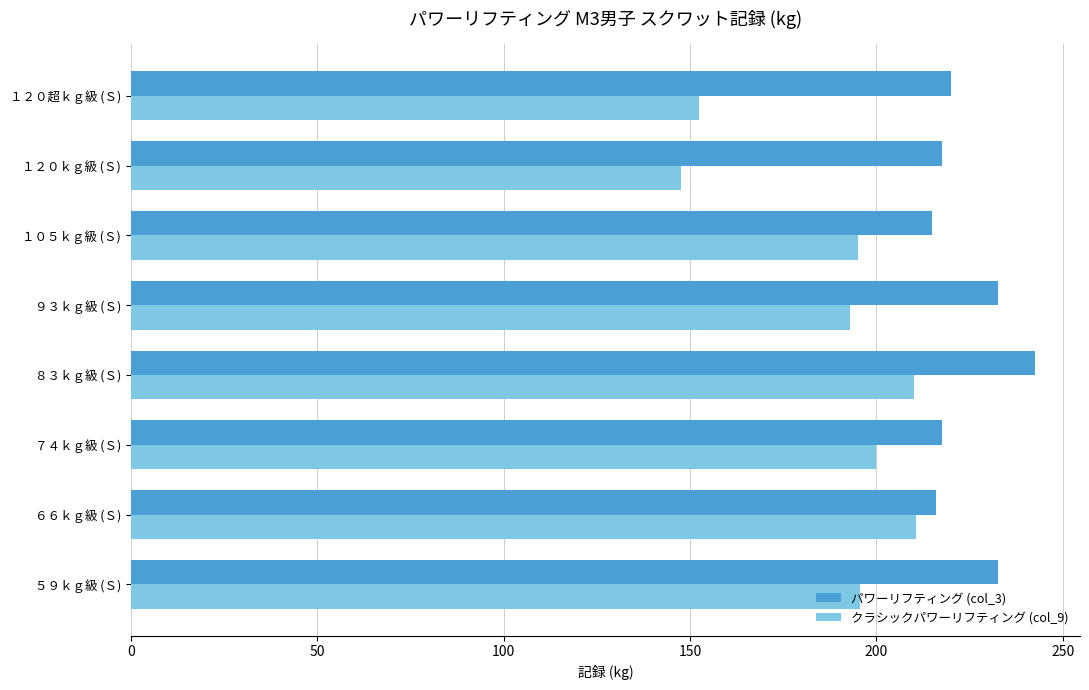

List the series in order of their overall mean, highest first.

パワーリフティング (col_3), クラシックパワーリフティング (col_9)